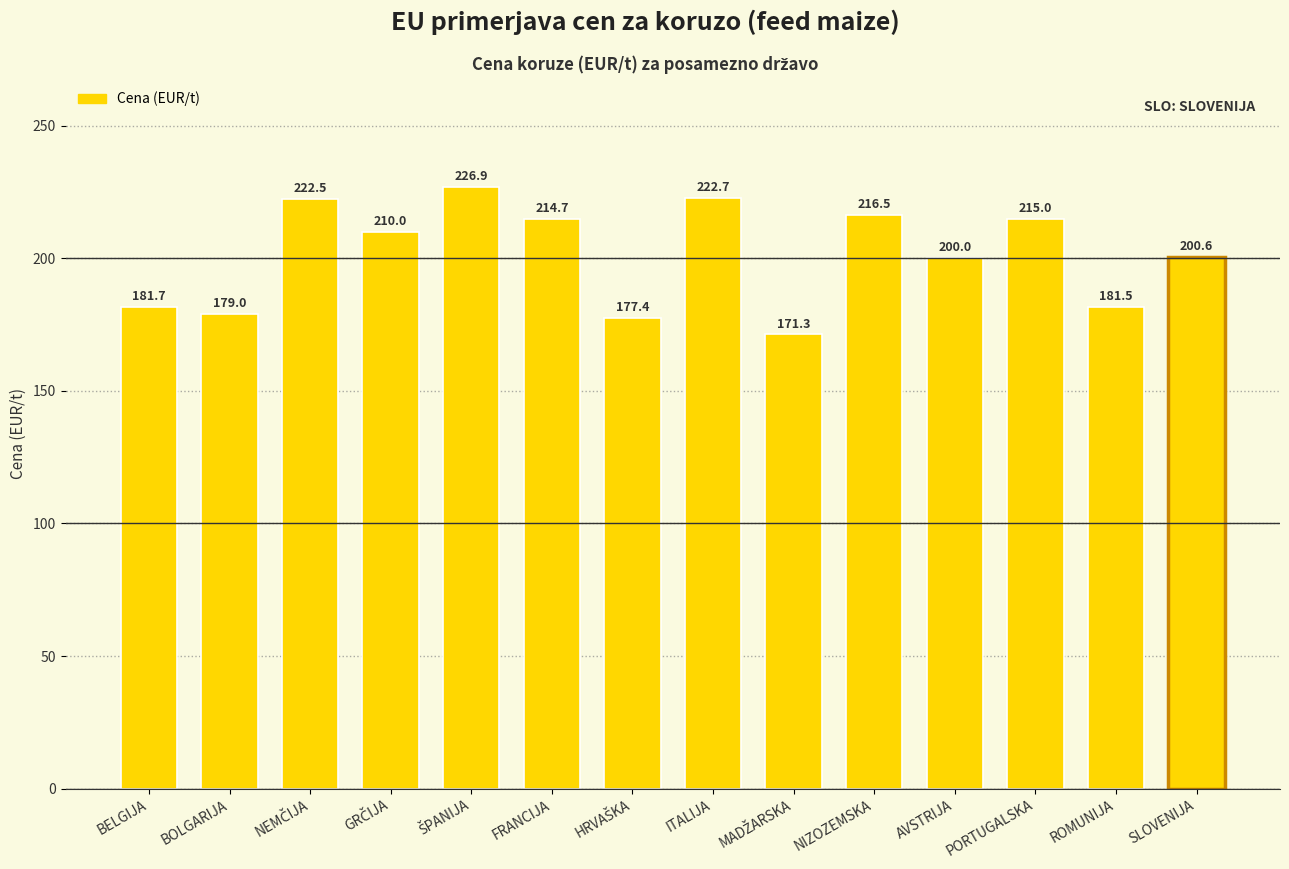

What is the label of the 14th bar from the left?

SLOVENIJA